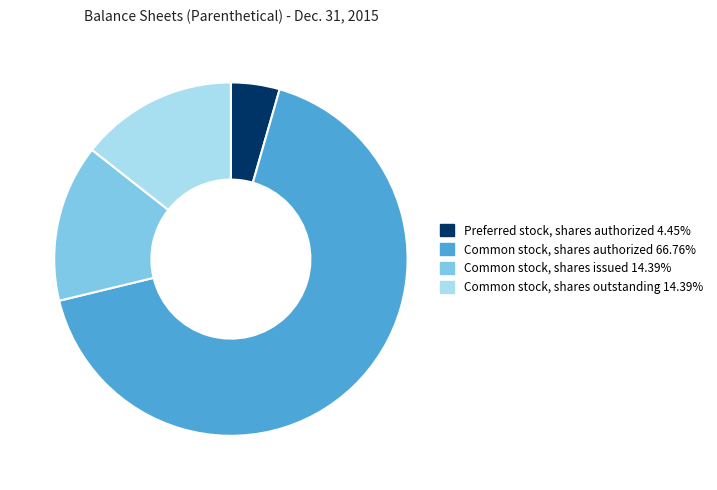

Does any single category account for the majority?

Yes